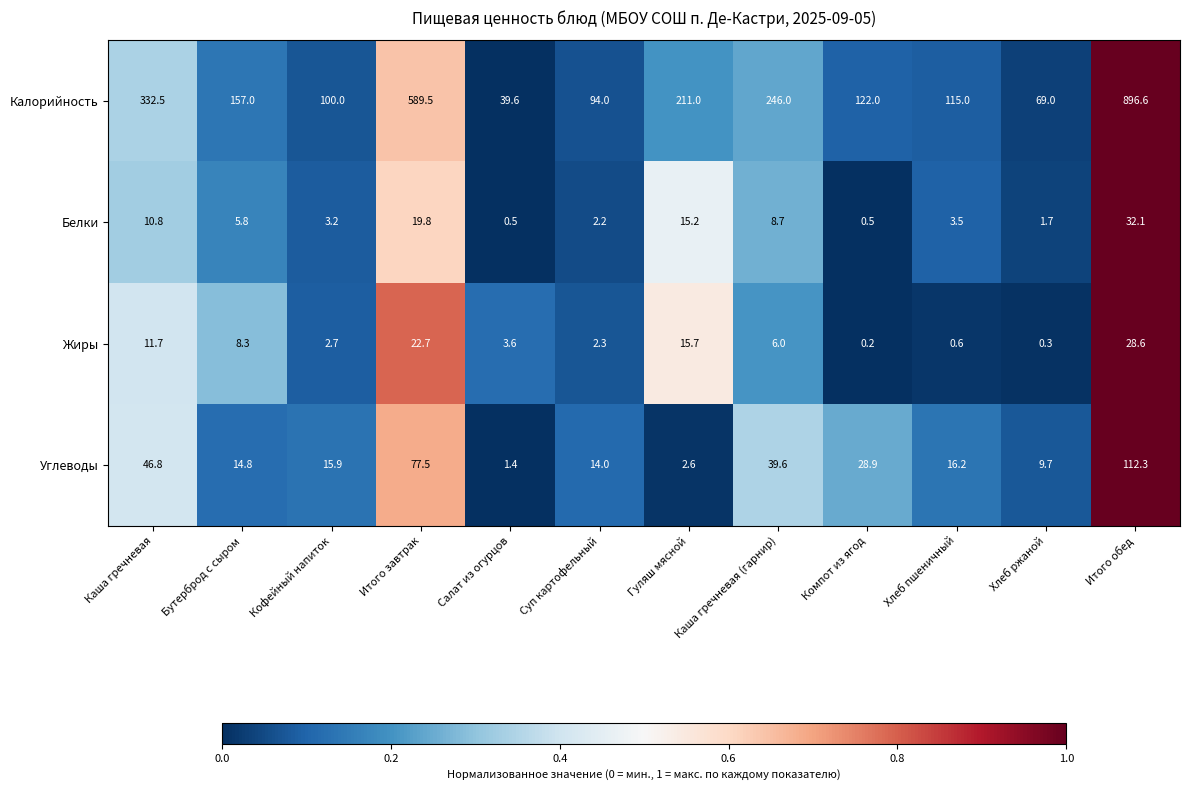

What is the sum of the Углеводы values at Кофейный напиток and Итого обед?

128.2